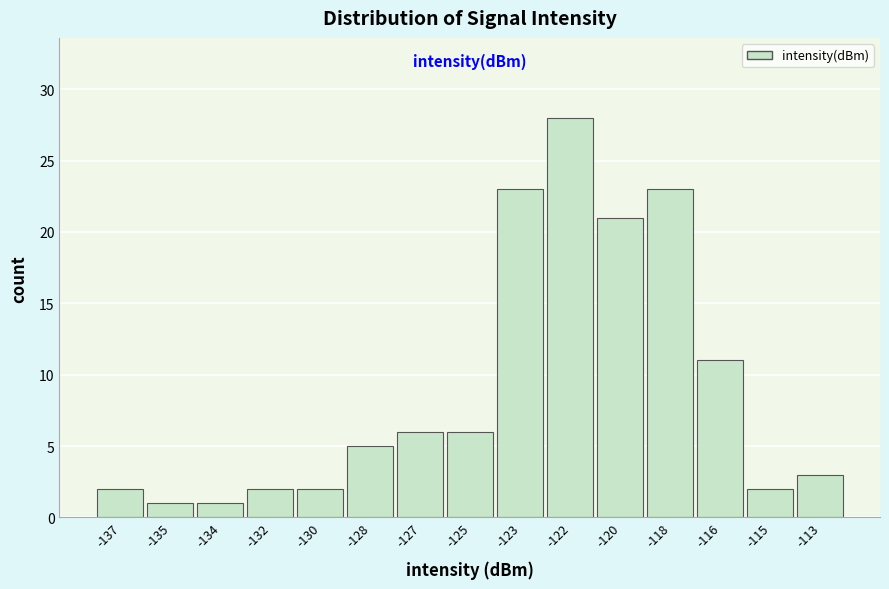

Reading left to right, transcribe all the data shown in this chart.

2	1	1	2	2	5	6	6	23	28	21	23	11	2	3